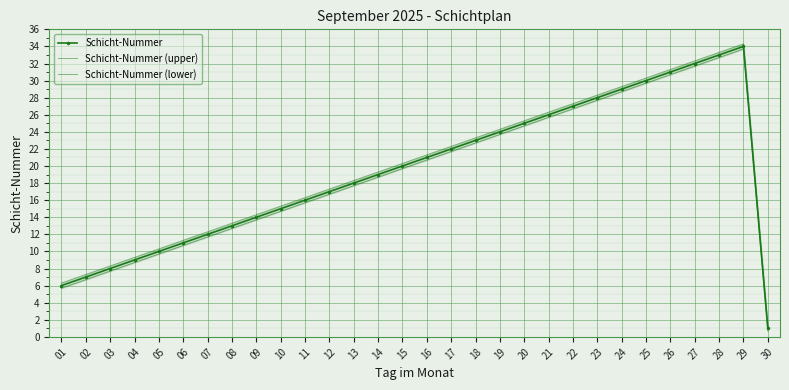

True or false: Schicht-Nummer and Schicht-Nummer (upper) intersect in this chart.

False